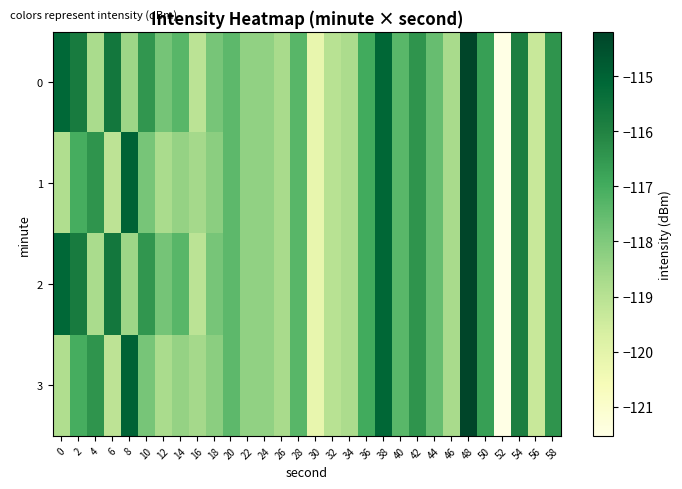

Count the number of data series in this chart.

4